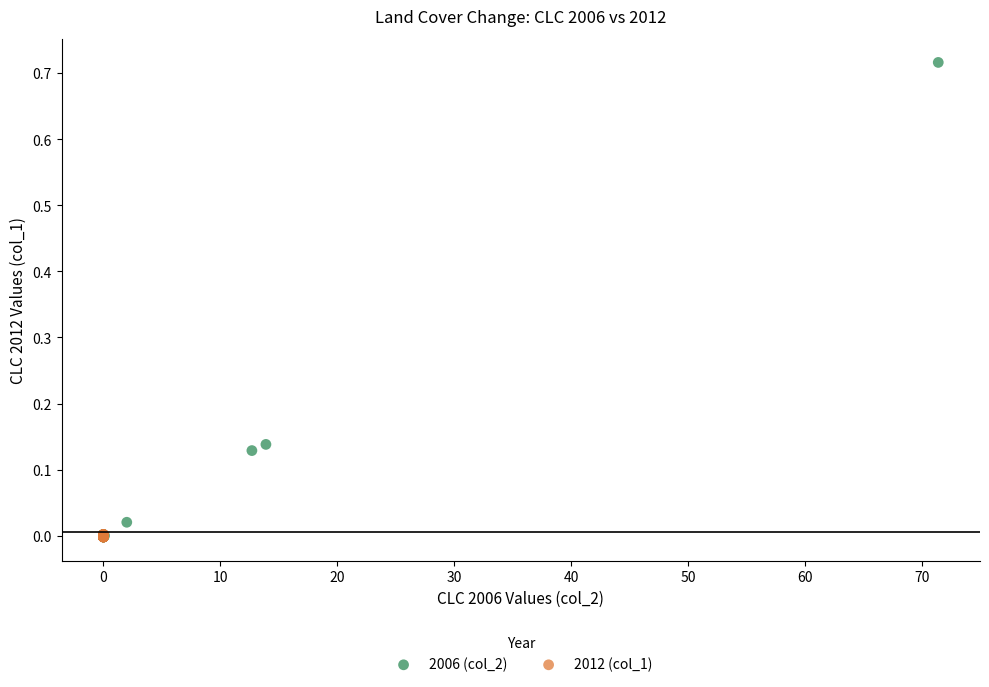

Which series has the widest spread of Y values?

2006 (col_2)